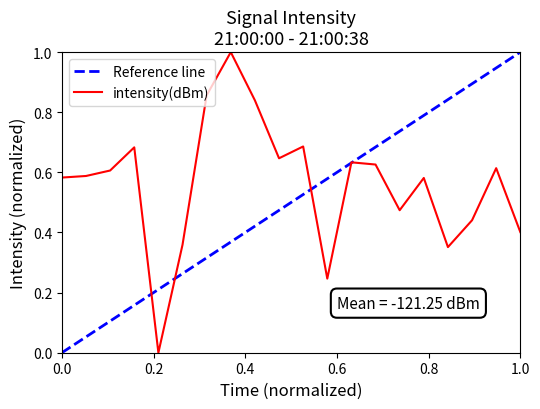

What is the maximum value for intensity(dBm)?

1.0